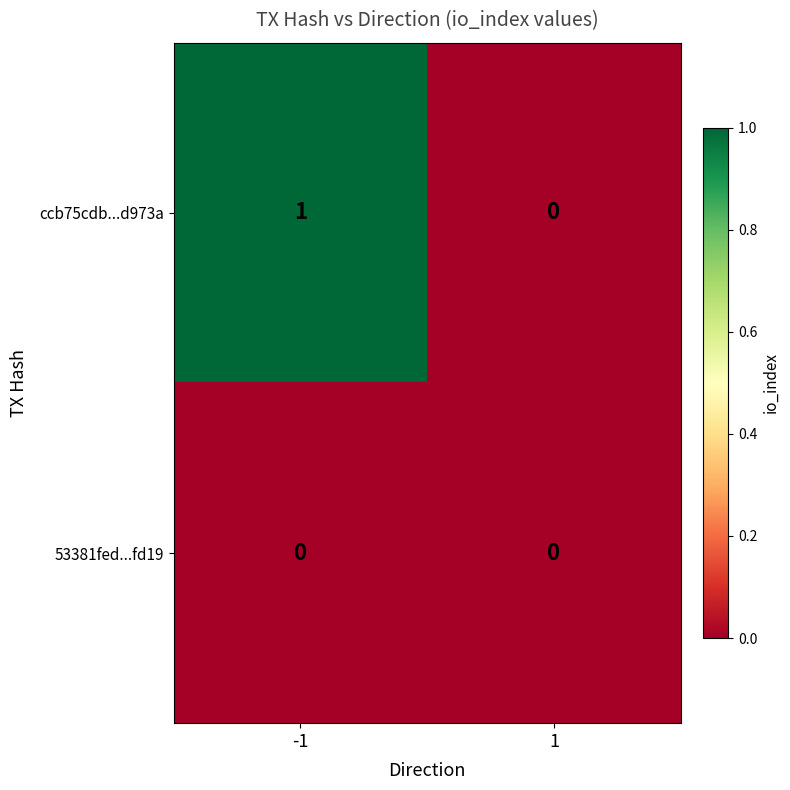

Between -1 and 1, which series saw the biggest shift?

ccb75cdb...d973a